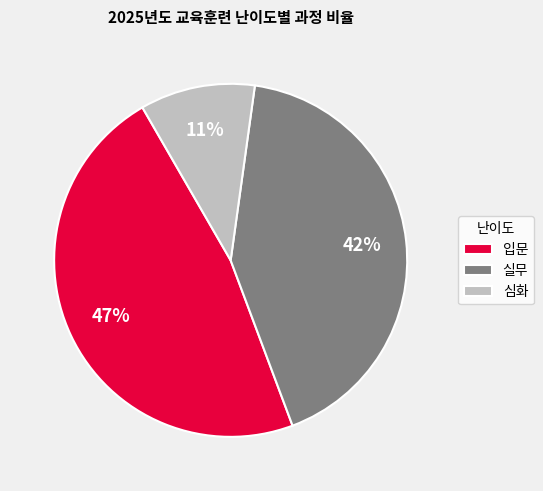

Rank the categories by value from highest to lowest.

입문, 실무, 심화